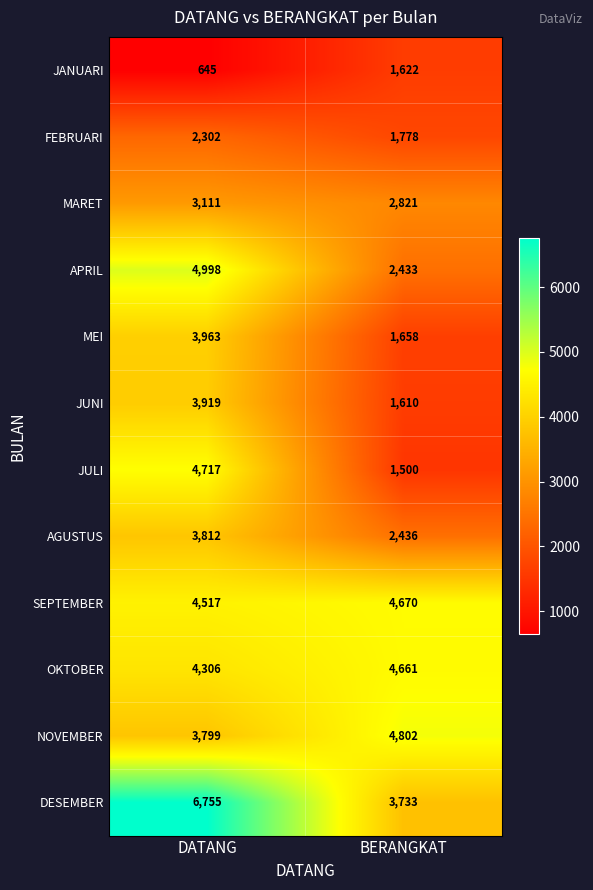

Reading left to right, extract all data points from this chart.

JANUARI: 645	1622
FEBRUARI: 2302	1778
MARET: 3111	2821
APRIL: 4998	2433
MEI: 3963	1658
JUNI: 3919	1610
JULI: 4717	1500
AGUSTUS: 3812	2436
SEPTEMBER: 4517	4670
OKTOBER: 4306	4661
NOVEMBER: 3799	4802
DESEMBER: 6755	3733